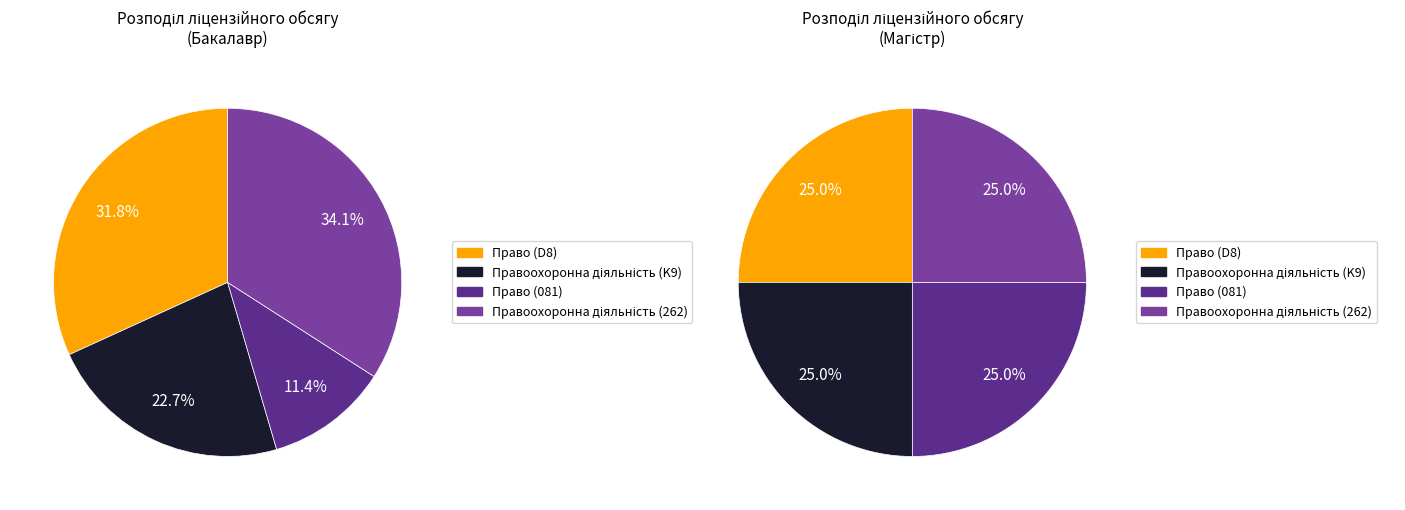

Count the number of slices in the pie.

4